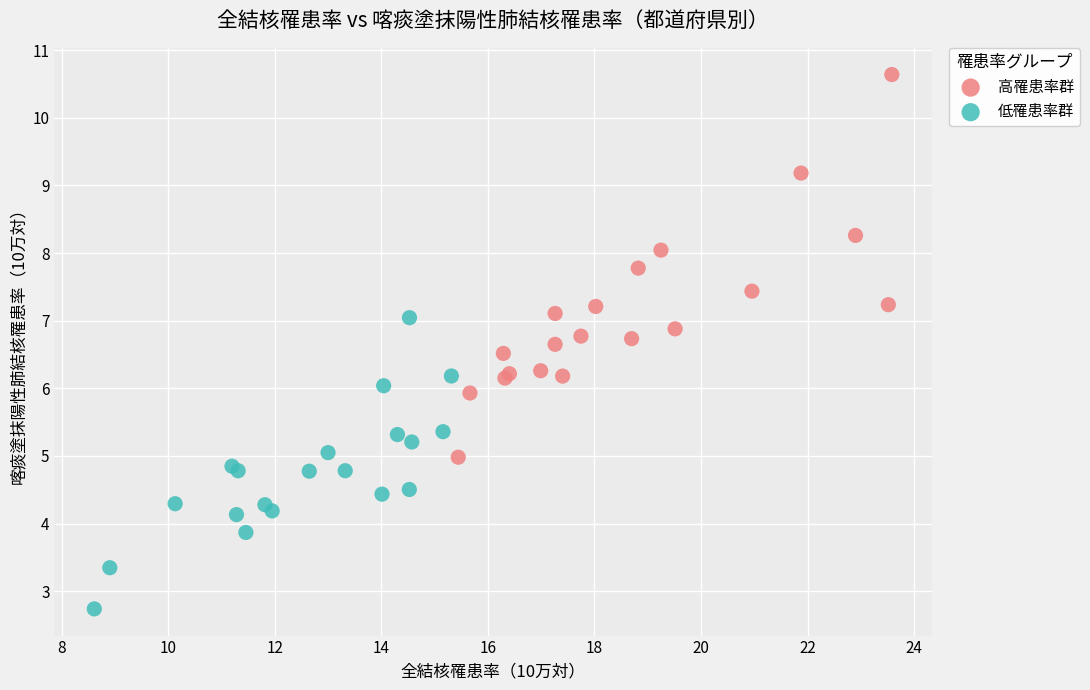

Which series reaches the maximum Y coordinate?

高罹患率群